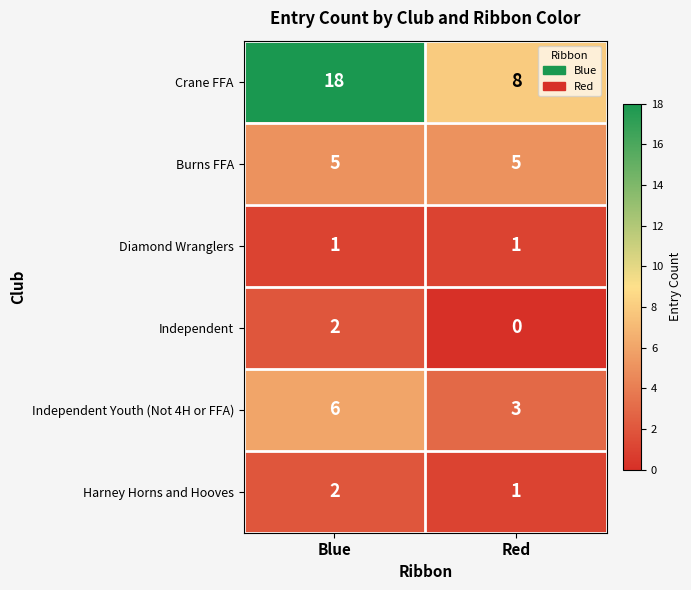

True or false: Independent has a value of 1 at Red.

False